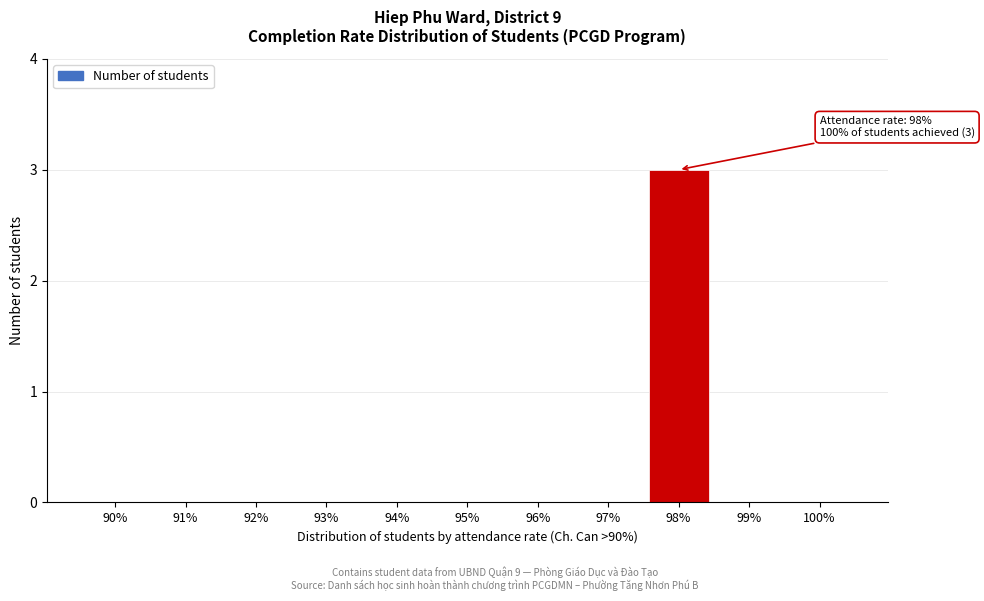

Reading left to right, what are all the values shown in this chart?

90%=0	91%=0	92%=0	93%=0	94%=0	95%=0	96%=0	97%=0	98%=3	99%=0	100%=0